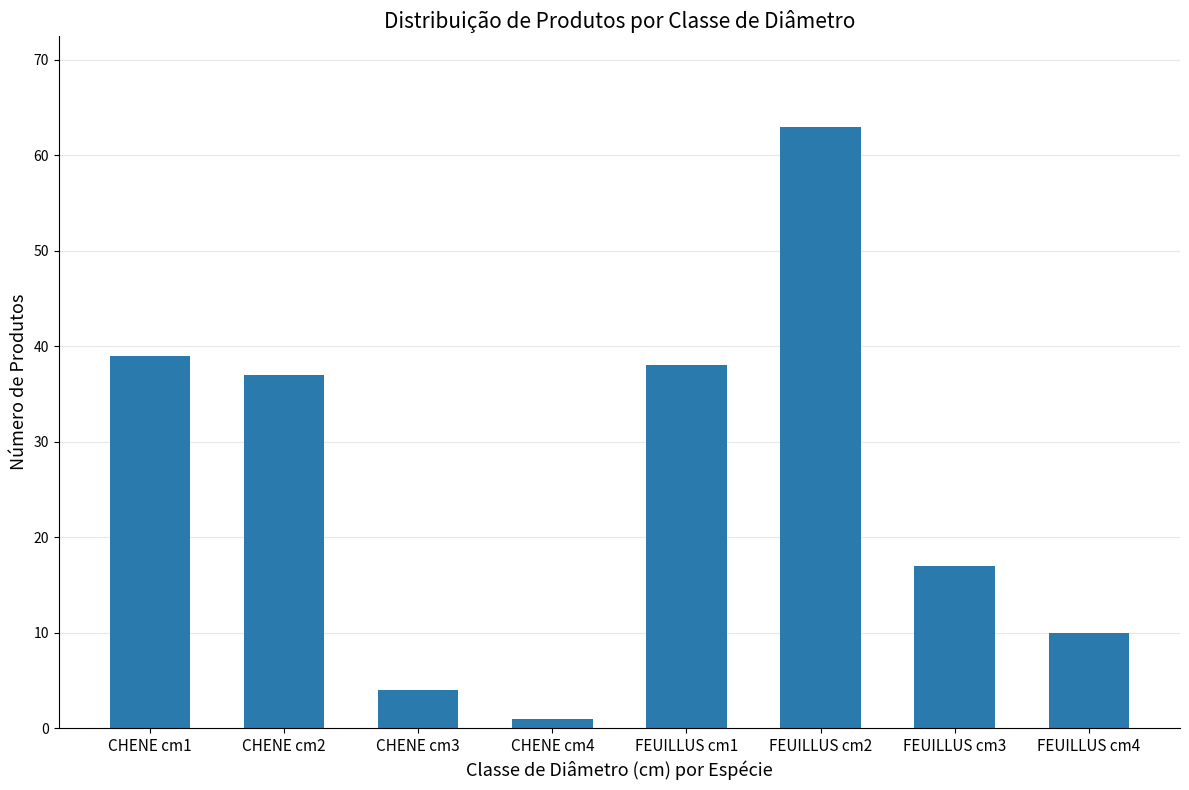

What is the average value?

26